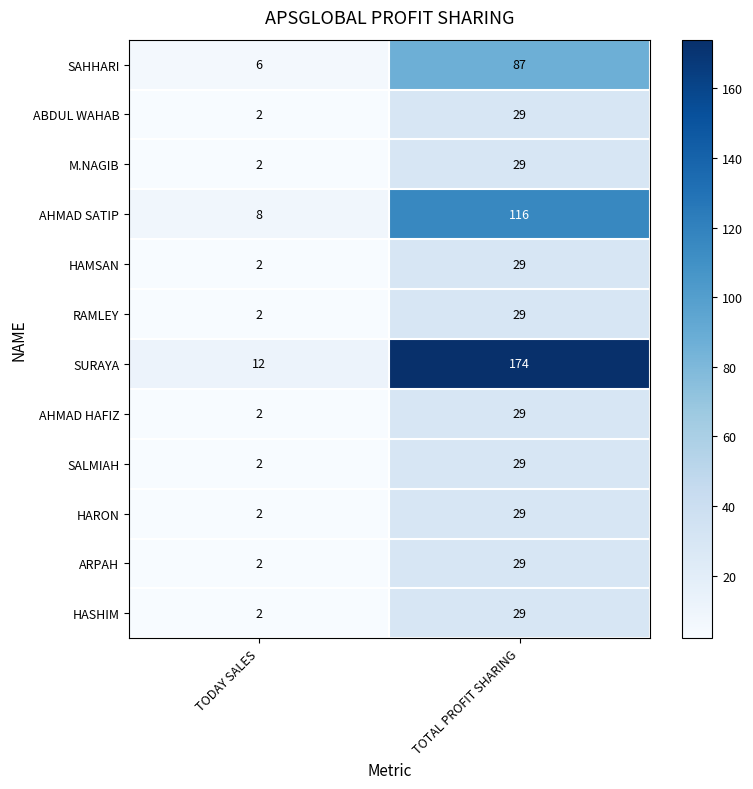

Which series has the largest total across all categories?

SURAYA